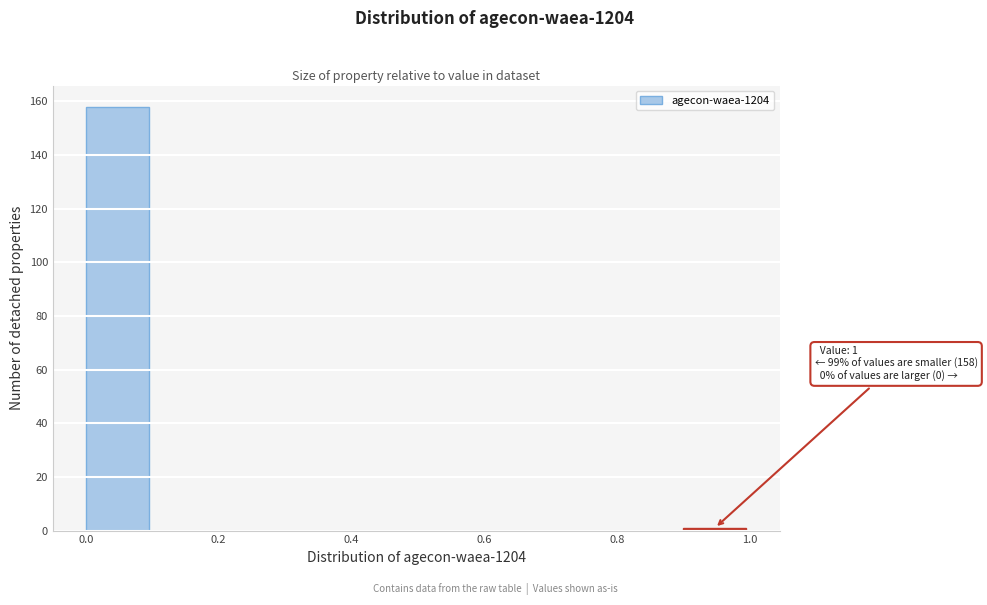

Which range on the x-axis has the tallest bar?

0.0 to 0.1